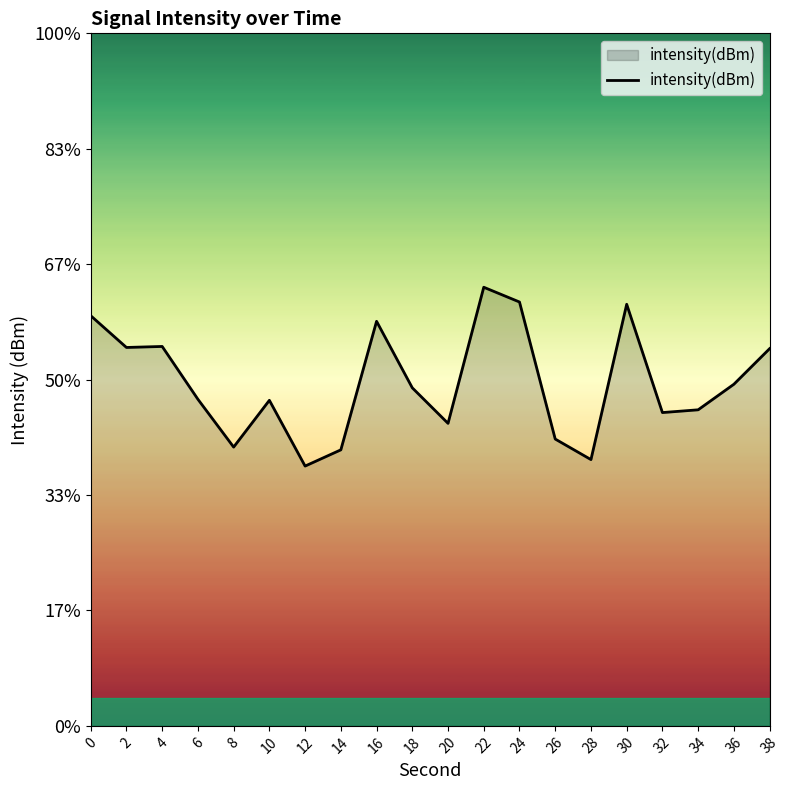

Reading left to right, extract all data points from this chart.

0=-126.1	2=-126.8	4=-126.8	6=-127.9	8=-129.0	10=-127.9	12=-129.4	14=-129.0	16=-126.2	18=-127.7	20=-128.4	22=-125.5	24=-125.8	26=-128.8	28=-129.2	30=-125.9	32=-128.2	34=-128.2	36=-127.6	38=-126.8